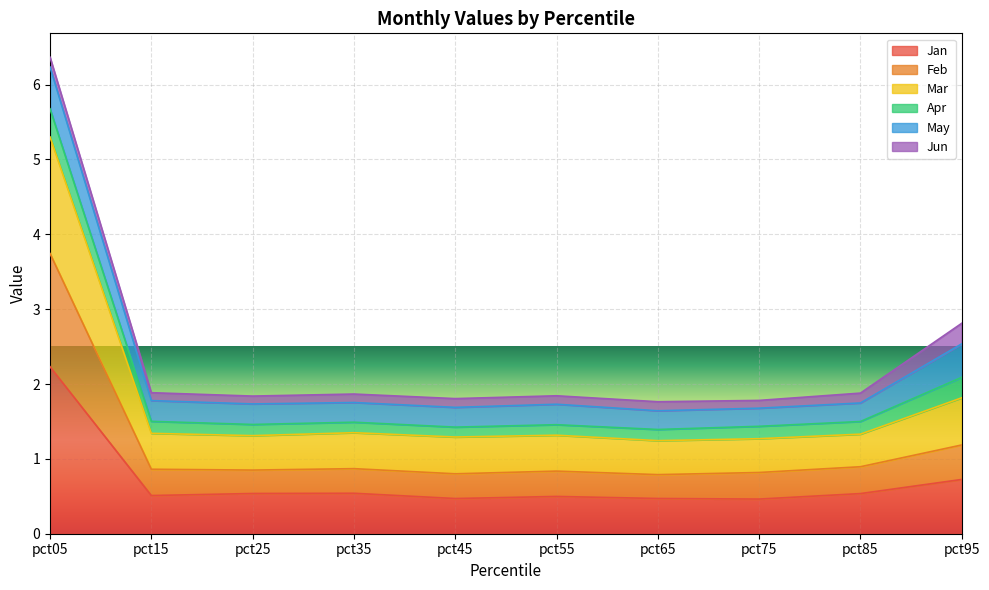

Is the value of Jan at pct45 greater than the value of Mar at pct45?

No